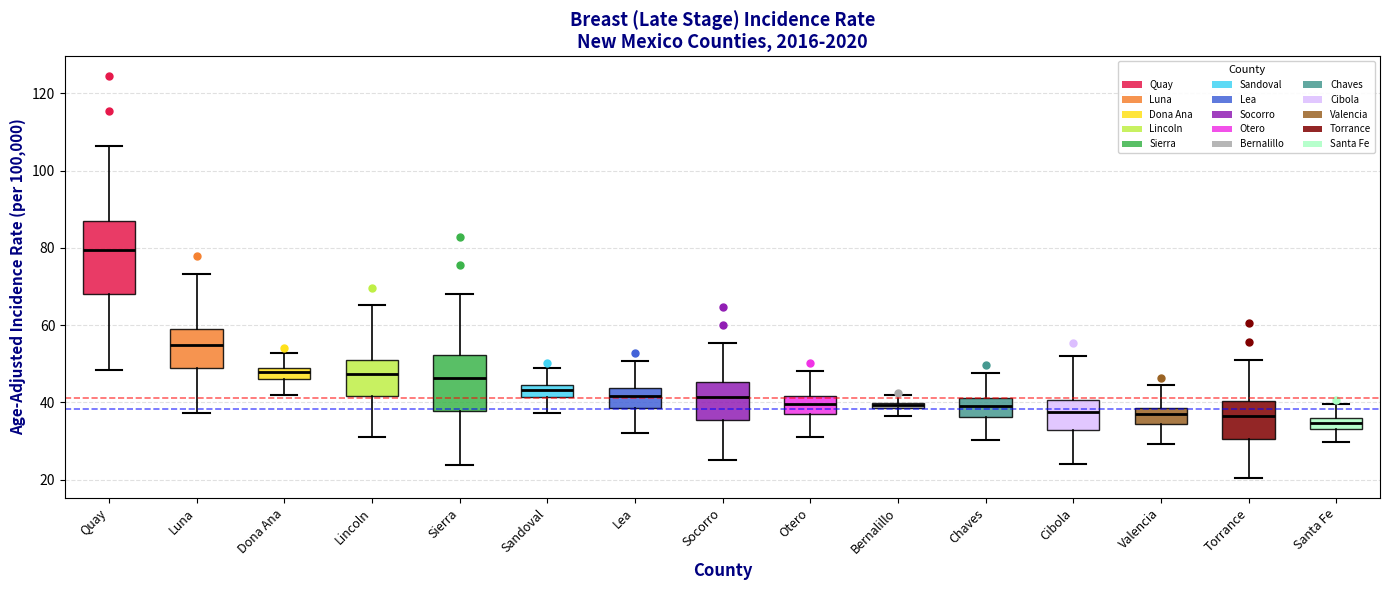

Comparing the boxes themselves (not the whiskers), which one is the tallest?

Quay